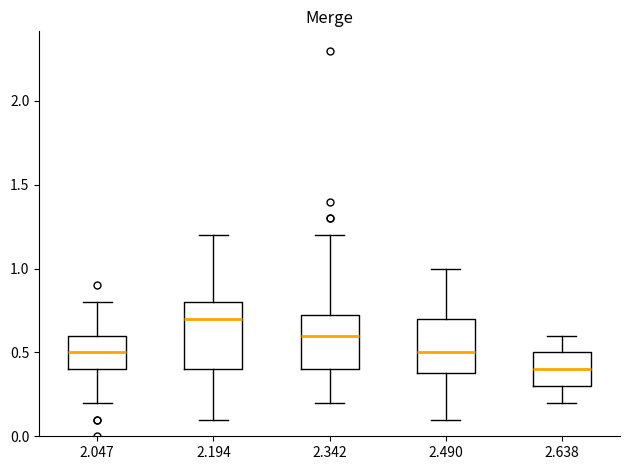

Reading left to right, transcribe this box plot: for each box, give where its median line is, the range the box spans, and where its two whiskers end, as read against the y-axis. The values are not printed on the chart, so give them approximately, as read against the axis.

2.047: median 0.50, box 0.40 to 0.60, whiskers 0.20 to 0.80
2.194: median 0.70, box 0.40 to 0.80, whiskers 0.10 to 1.20
2.342: median 0.60, box 0.40 to 0.75, whiskers 0.20 to 1.20
2.490: median 0.50, box 0.40 to 0.70, whiskers 0.10 to 1.00
2.638: median 0.40, box 0.30 to 0.50, whiskers 0.20 to 0.60